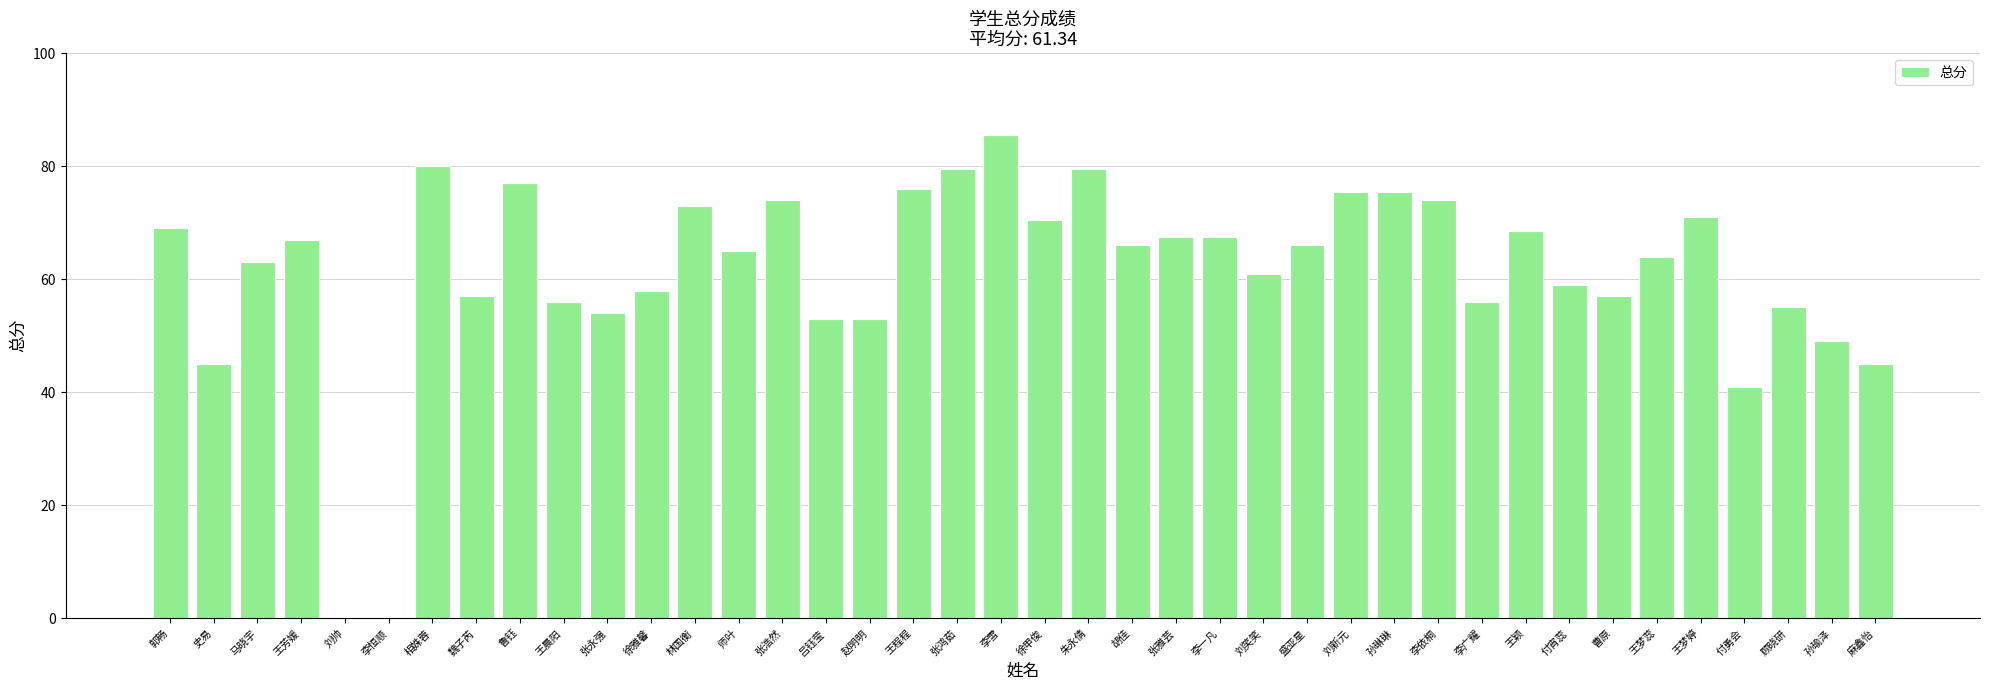

Does the chart contain stacked bars?

No